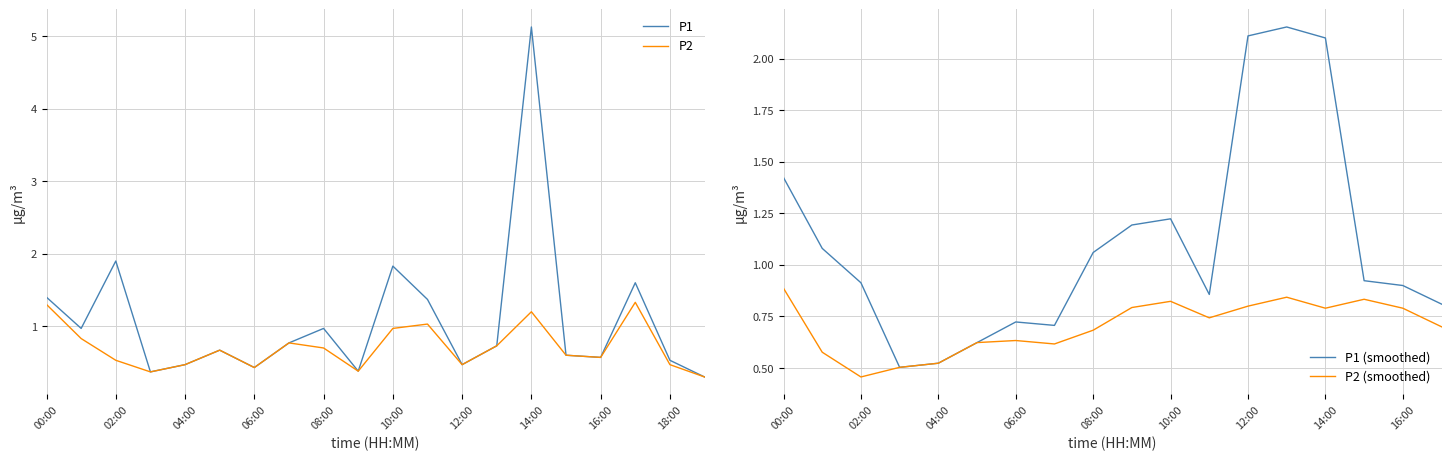

True or false: P1 and P2 intersect in this chart.

False